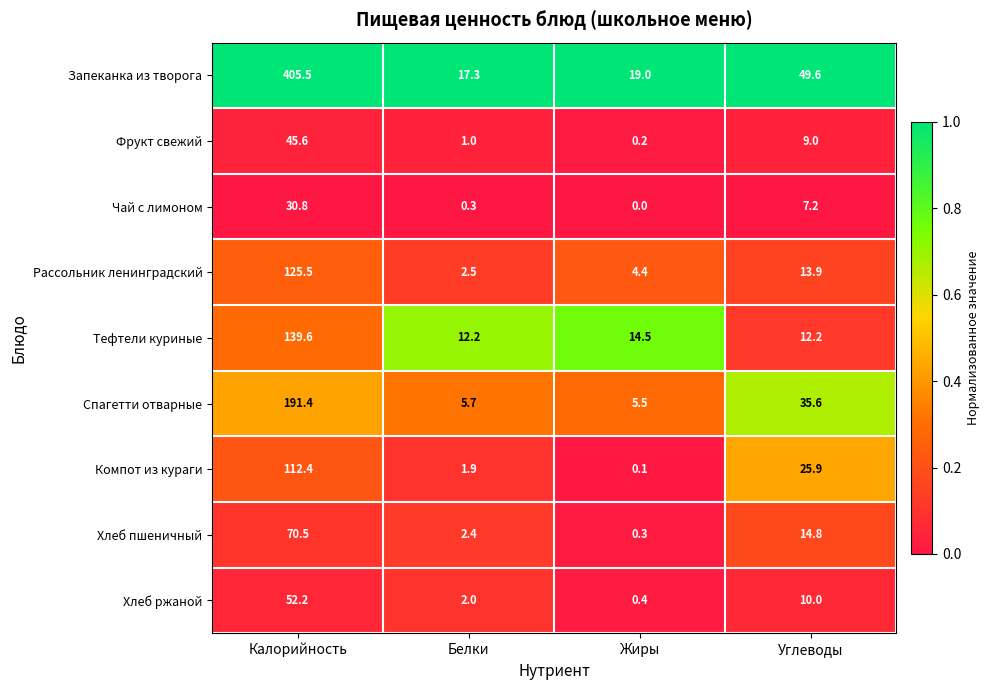

The value of Запеканка из творога at Калорийность is 405.5. True or false?

True